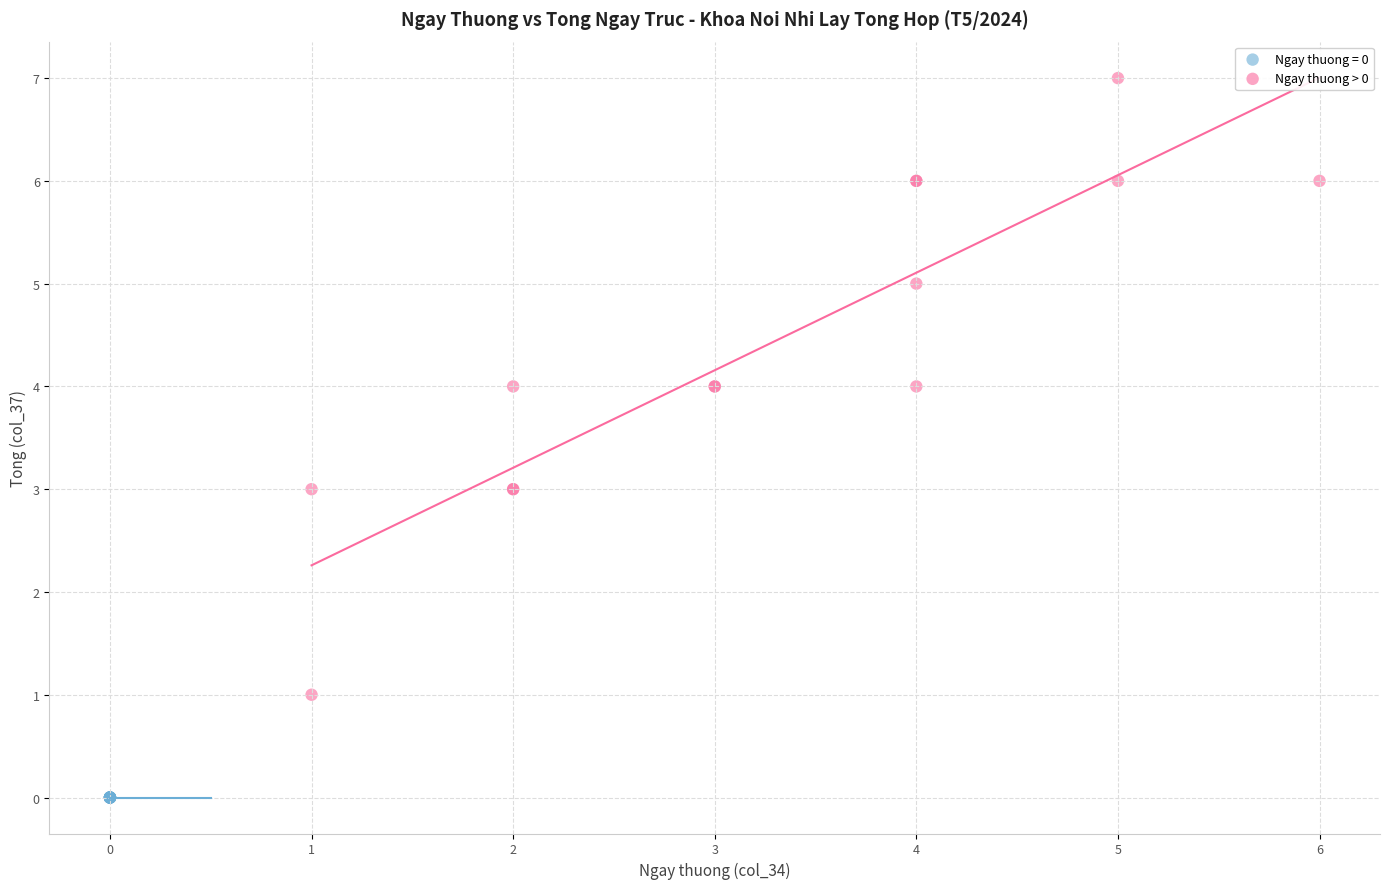

Which series contains the highest Y value?

Ngay thuong > 0